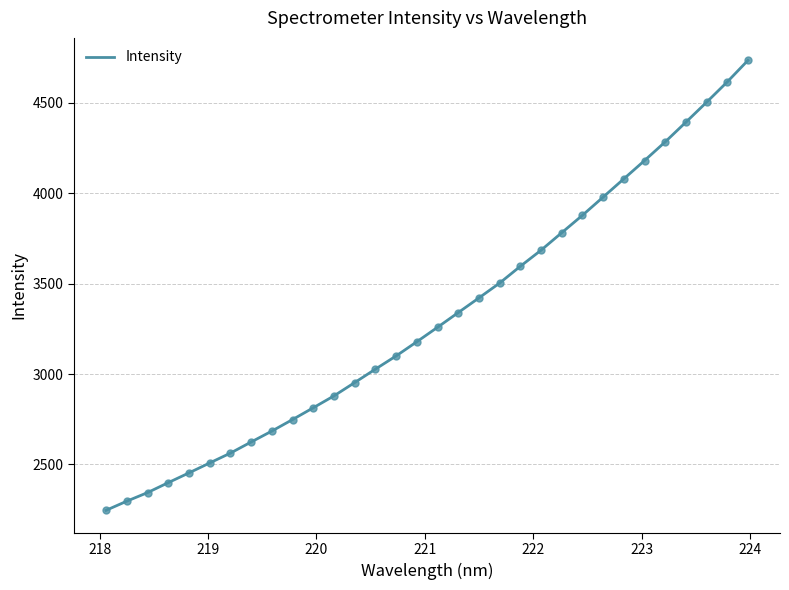

What is the minimum value shown in the chart?

2246.5